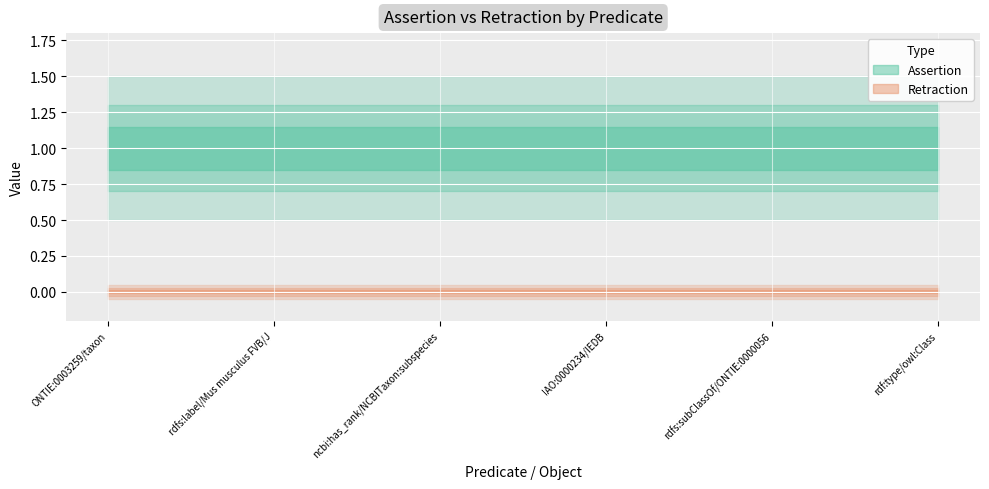

What is the value of the assertion point at the 2nd from the left?

1